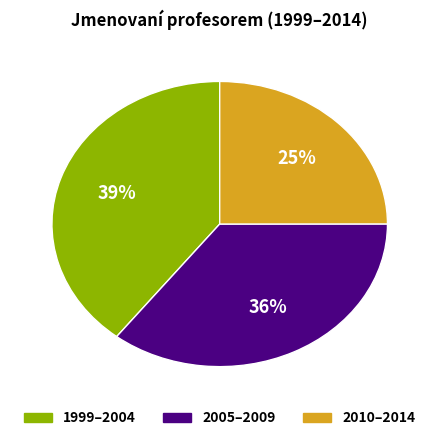

To the nearest percent, what is the difference between the largest and smallest slice percentages?

14%